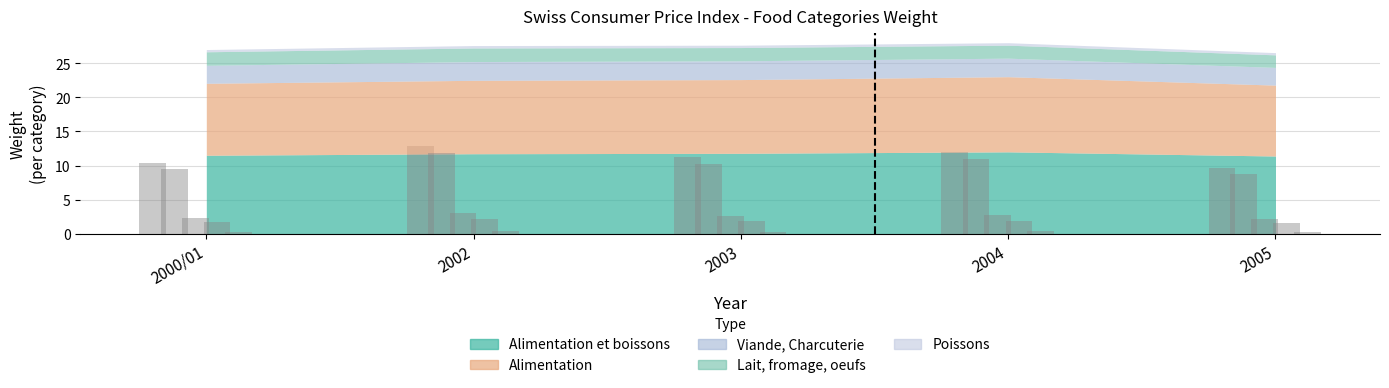

What is the difference between the Alimentation values at 2005 and 2003?

0.4